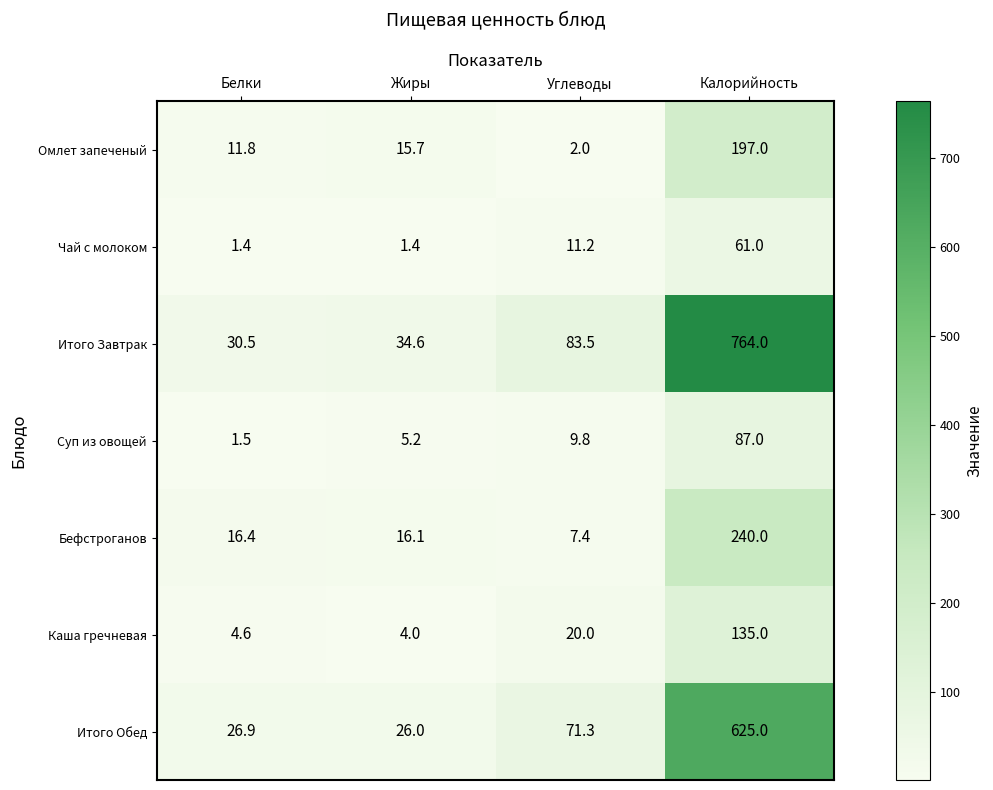

How many values in the Суп из овощей series are below 9?

2